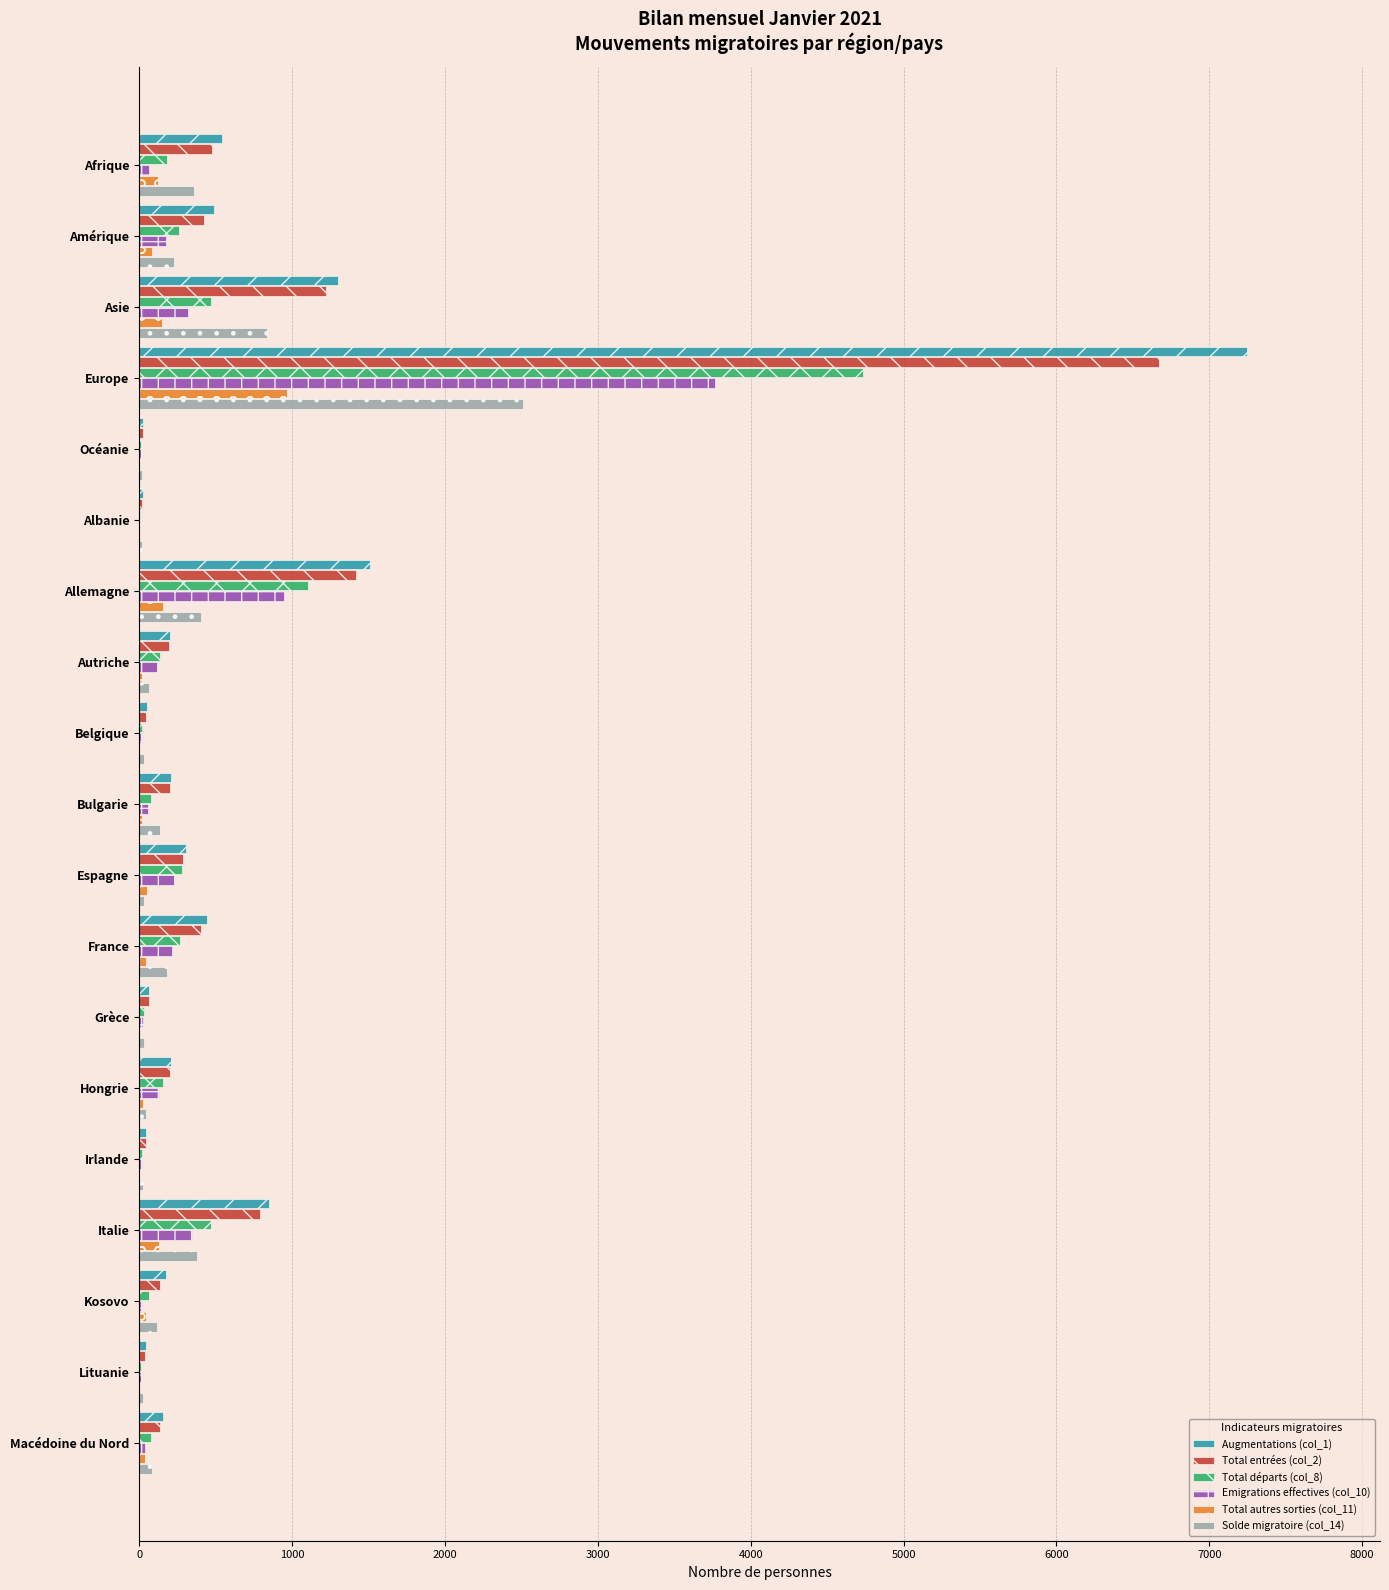

Is the value of Solde migratoire (col_14) at Bulgarie greater than the value of Augmentations (col_1) at Espagne?

No